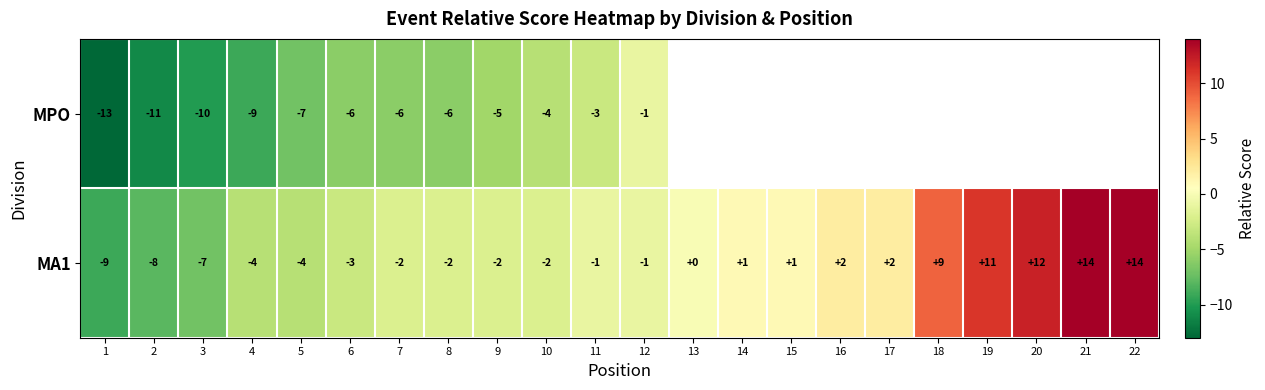

True or false: MA1 has a value of -7 at 3.

True